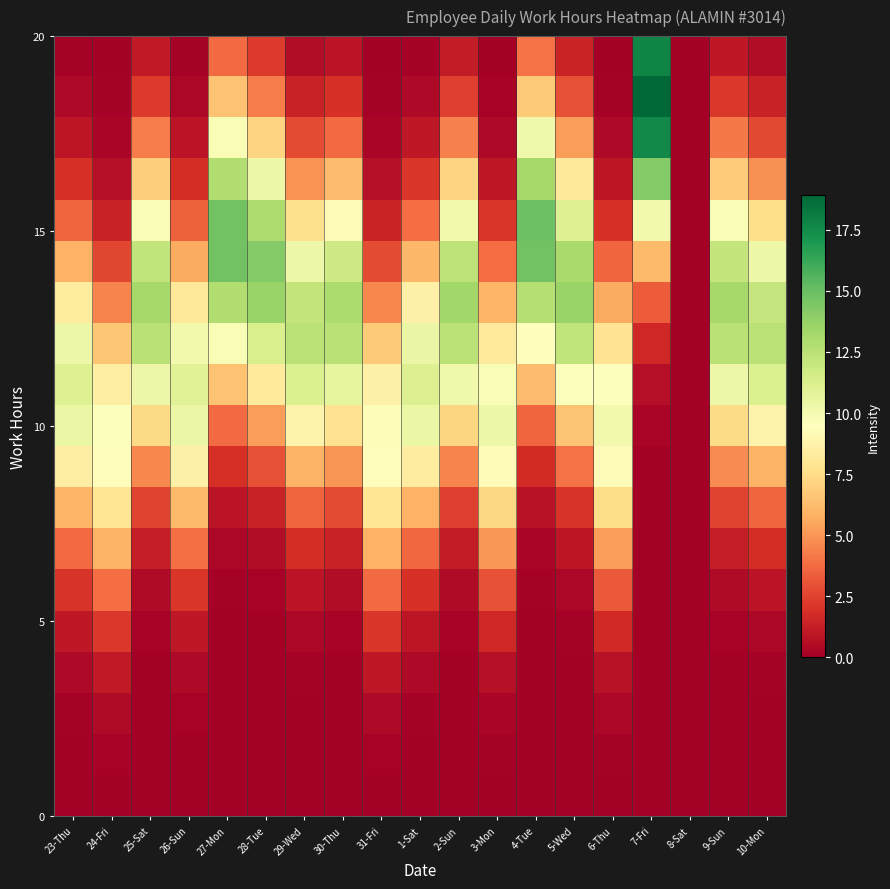

At how many categories does at least one series exceed 5?

18